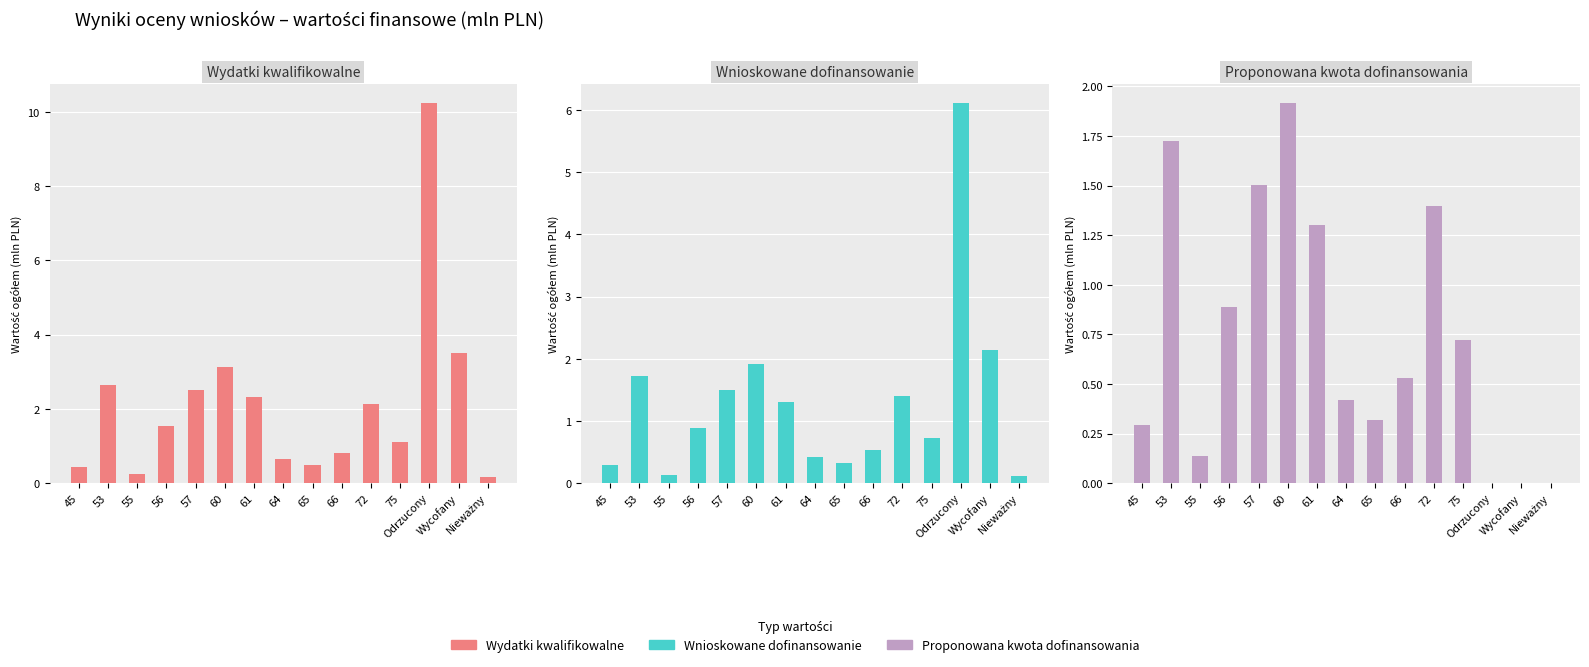

How many groups of bars are there?

15